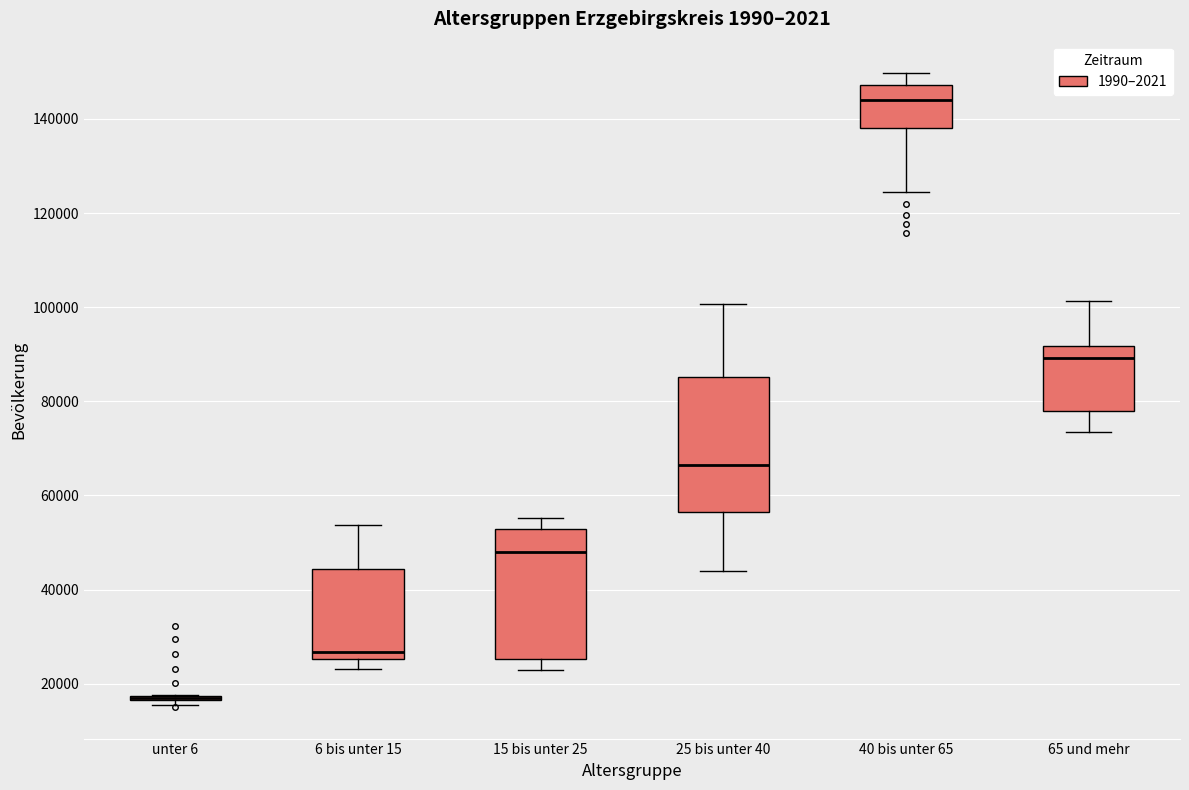

Reading left to right, transcribe this box plot: for each box, give where its median line is, the range the box spans, and where its two whiskers end, as read against the y-axis. The values are not printed on the chart, so give them approximately, as read against the axis.

unter 6: box collapsed to a line at 18000, whiskers 16000 to 18000
6 bis unter 15: median 26000 (just above the box's lower edge), box 26000 to 44000, whiskers 24000 to 54000
15 bis unter 25: median 48000, box 26000 to 52000, whiskers 22000 to 56000
25 bis unter 40: median 66000, box 56000 to 86000, whiskers 44000 to 100000
40 bis unter 65: median 144000, box 138000 to 148000, whiskers 124000 to 150000
65 und mehr: median 90000, box 78000 to 92000, whiskers 74000 to 102000